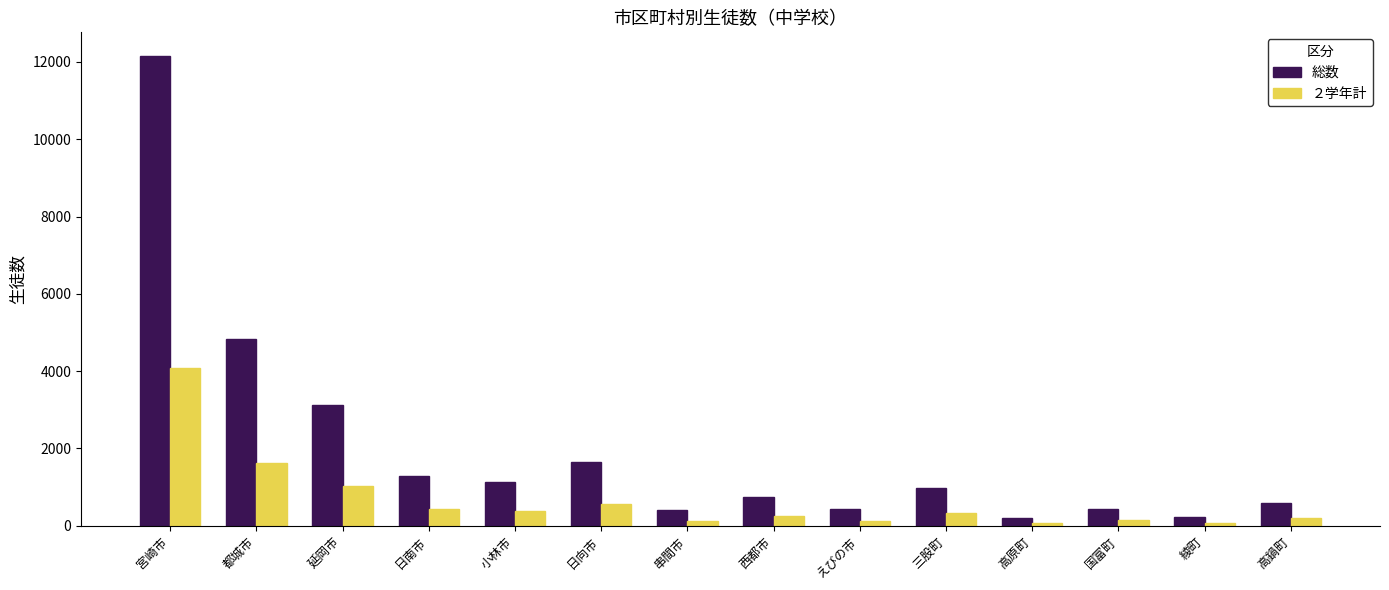

At which label is ２学年計 closest to 2067?

都城市